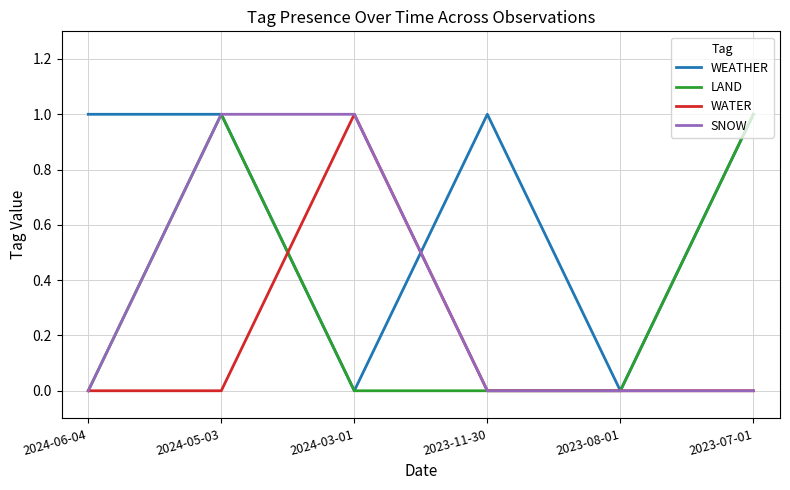

True or false: WEATHER has a value of 1 at 2024-05-03.

True